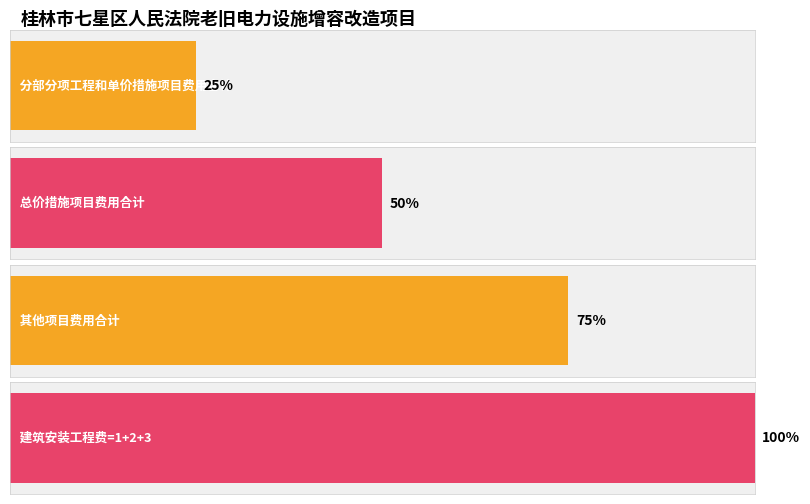

What are all the series names shown in the legend?

分部分项工程和单价措施项目费用合计, 总价措施项目费用合计, 其他项目费用合计, 建筑安装工程费